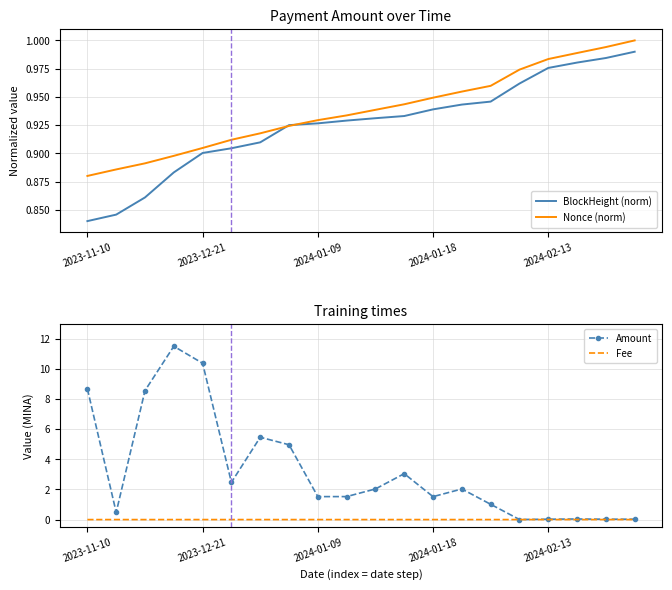

How many categories are shown in the chart?

20